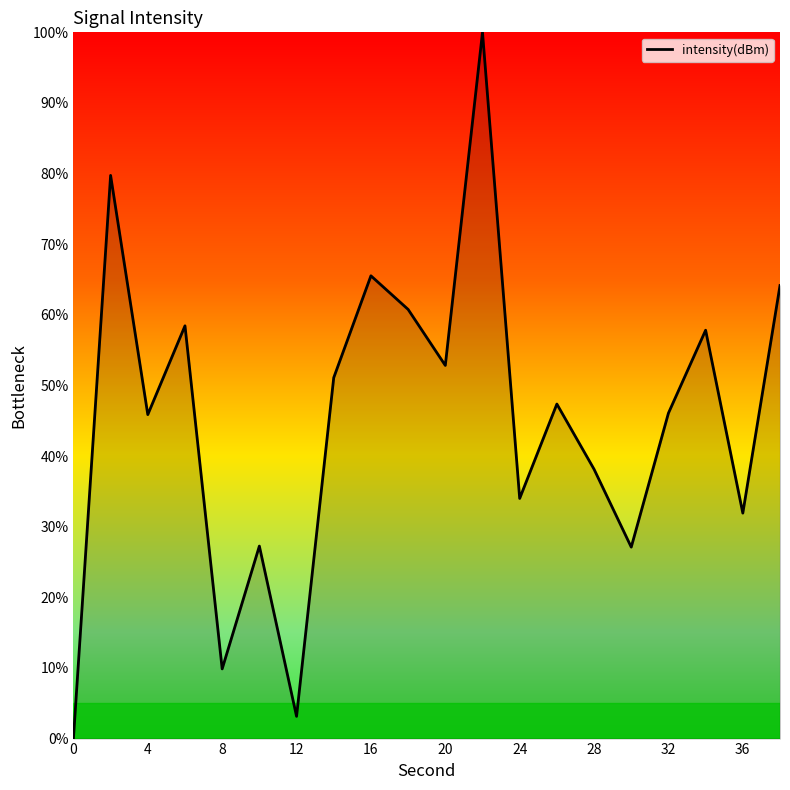

What is the difference between the maximum and minimum values?

100.0